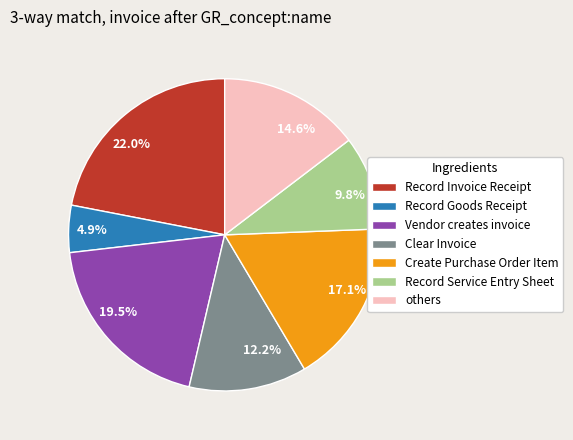

What is the ratio of the value at Record Goods Receipt to the value at Create Purchase Order Item?

0.3